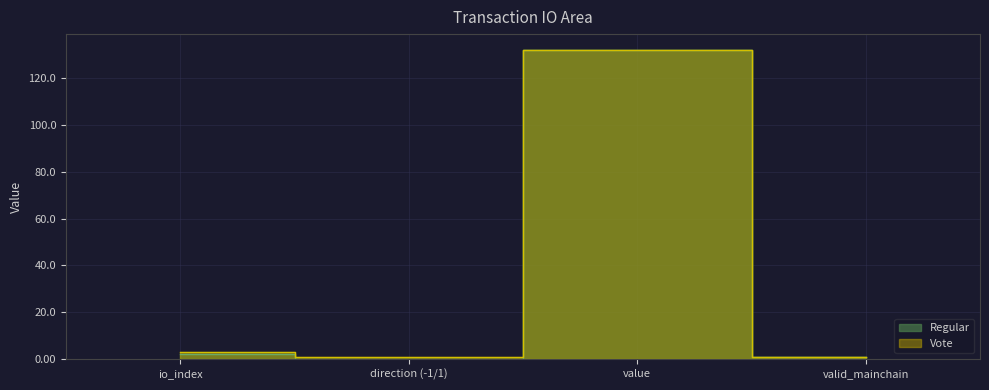

Which has a higher value, direction (-1/1) or valid_mainchain?

valid_mainchain